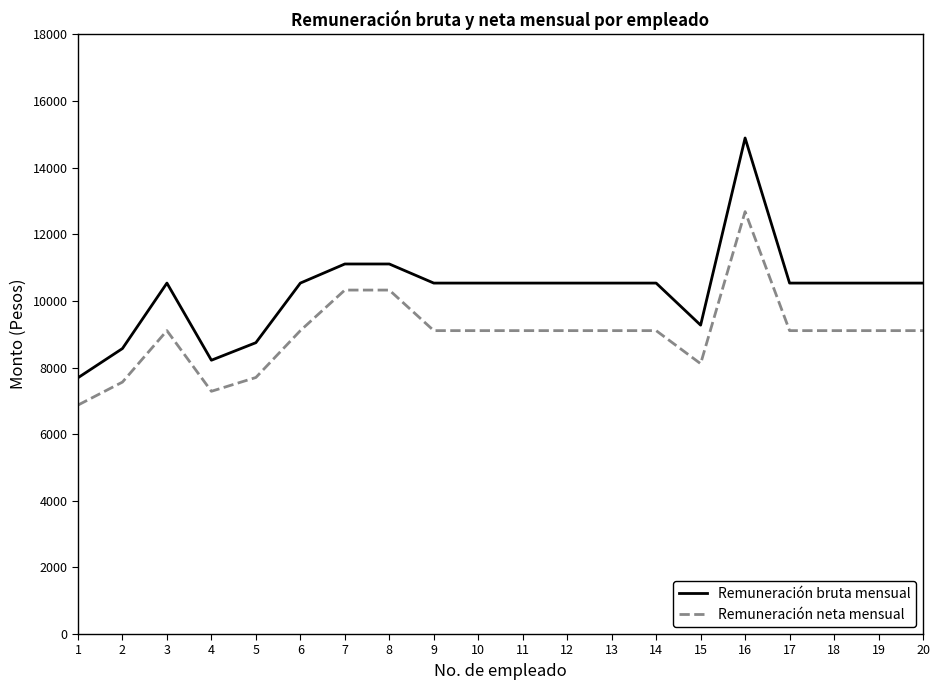

What is the difference between the second highest and minimum values in the Remuneración neta mensual series?

3453.0